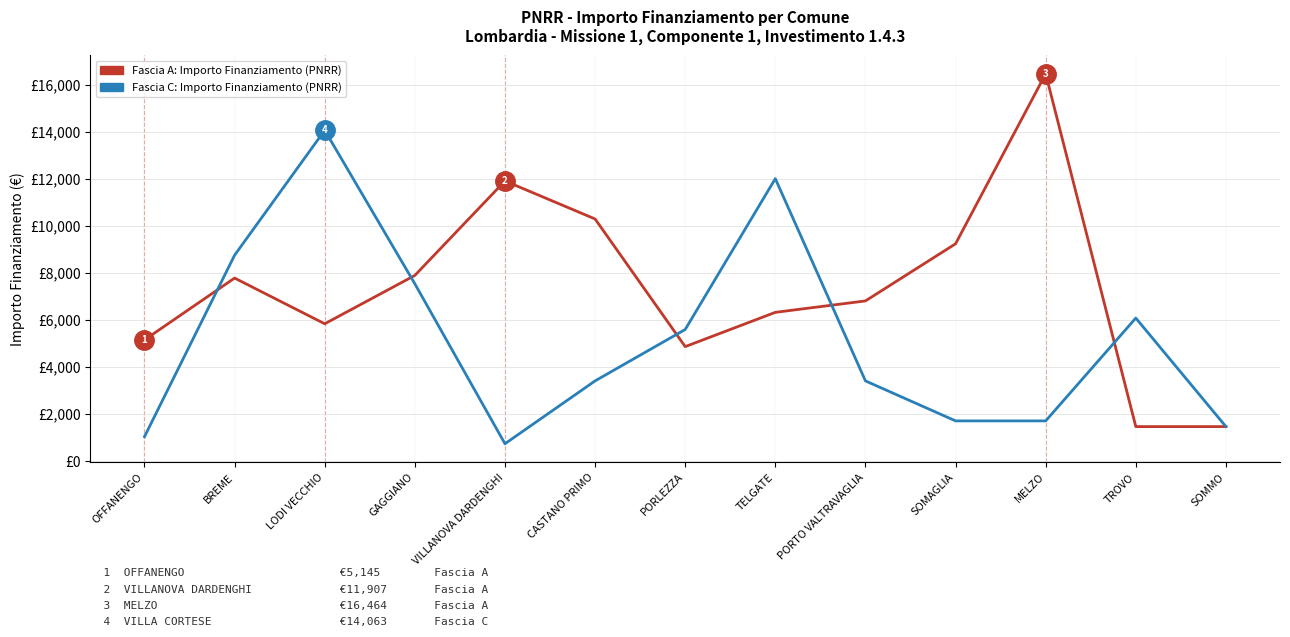

Is this an area chart (filled region under the line)?

No